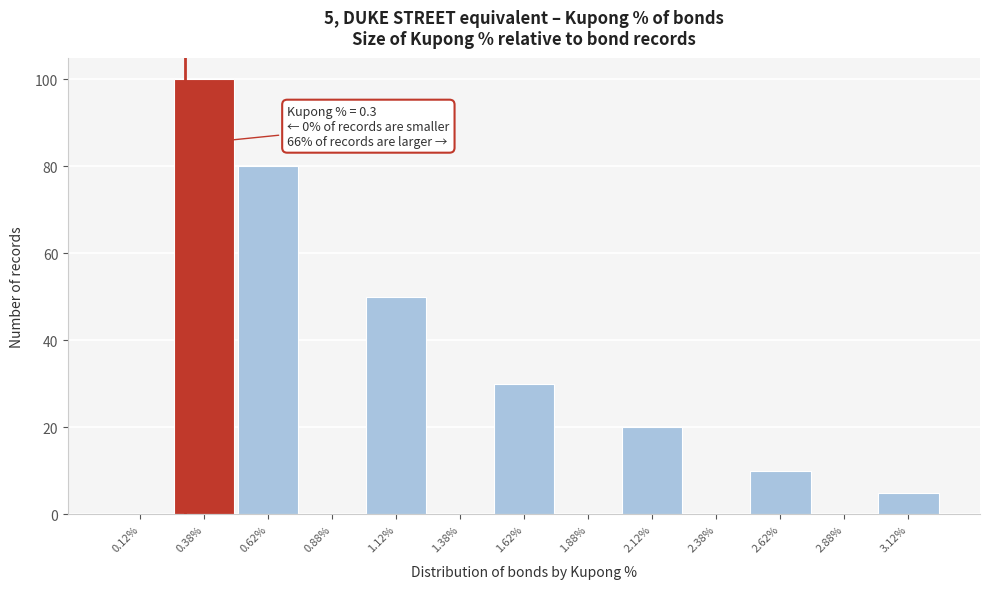

Which range on the x-axis has the tallest bar?

0.25 to 0.50